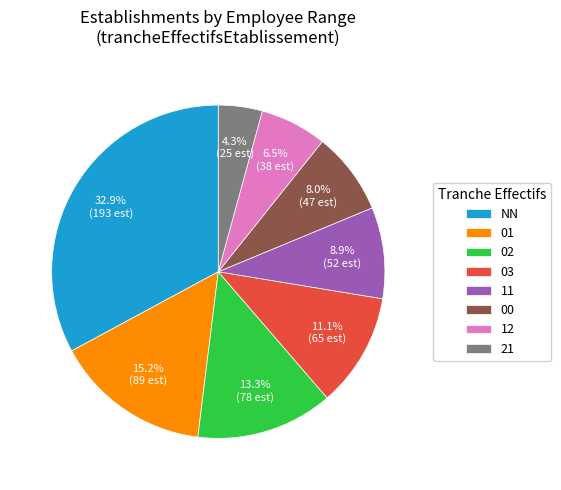

To the nearest percent, what is the difference between the largest and smallest slice percentages?

29%